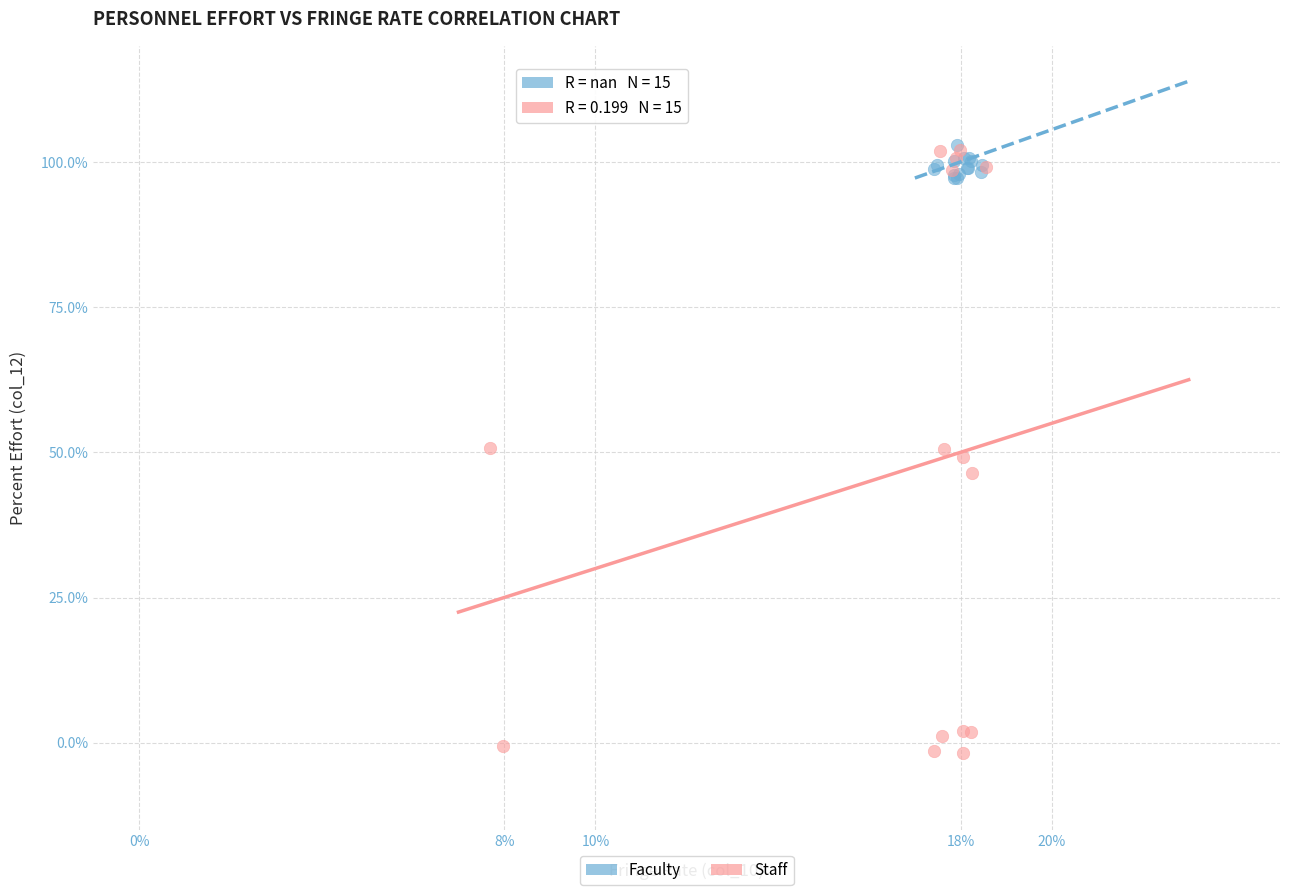

Which series contains the lowest Y value?

Staff